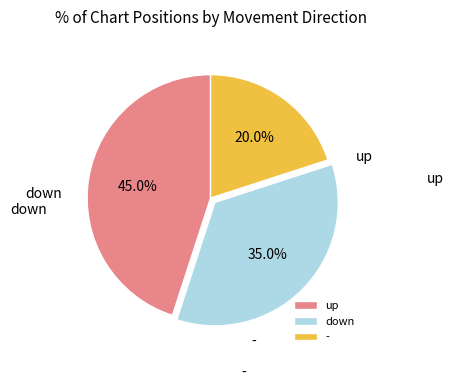

Combined, what portion of the pie is down and -?

55.0%